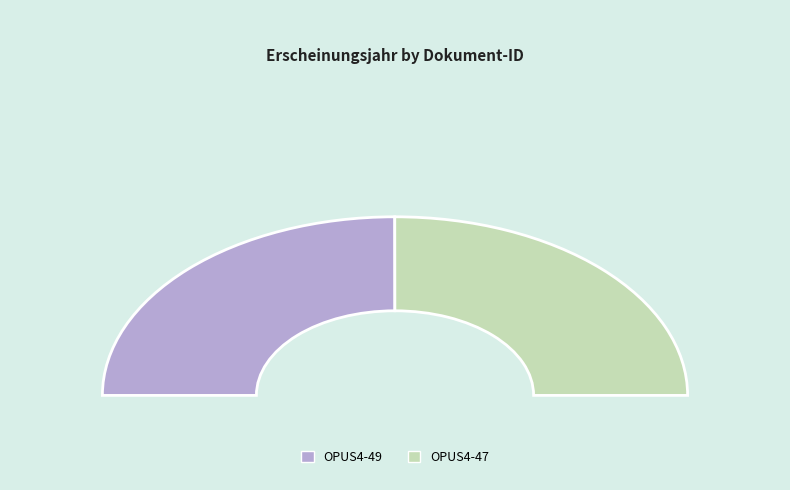

Does OPUS4-47 represent more than half of the total?

Yes